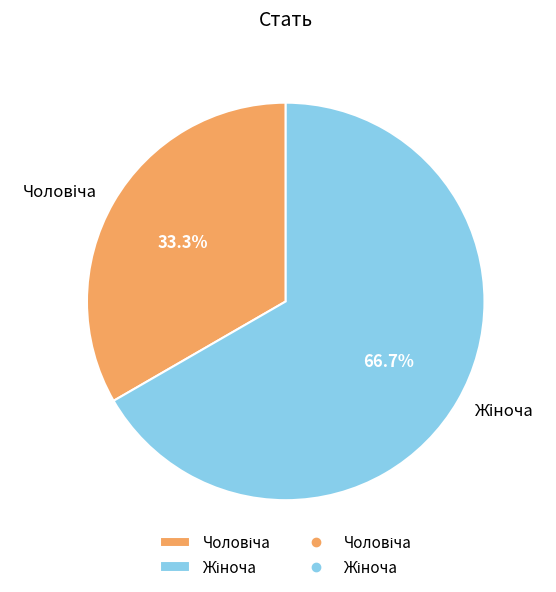

Is there a majority slice in this chart?

Yes